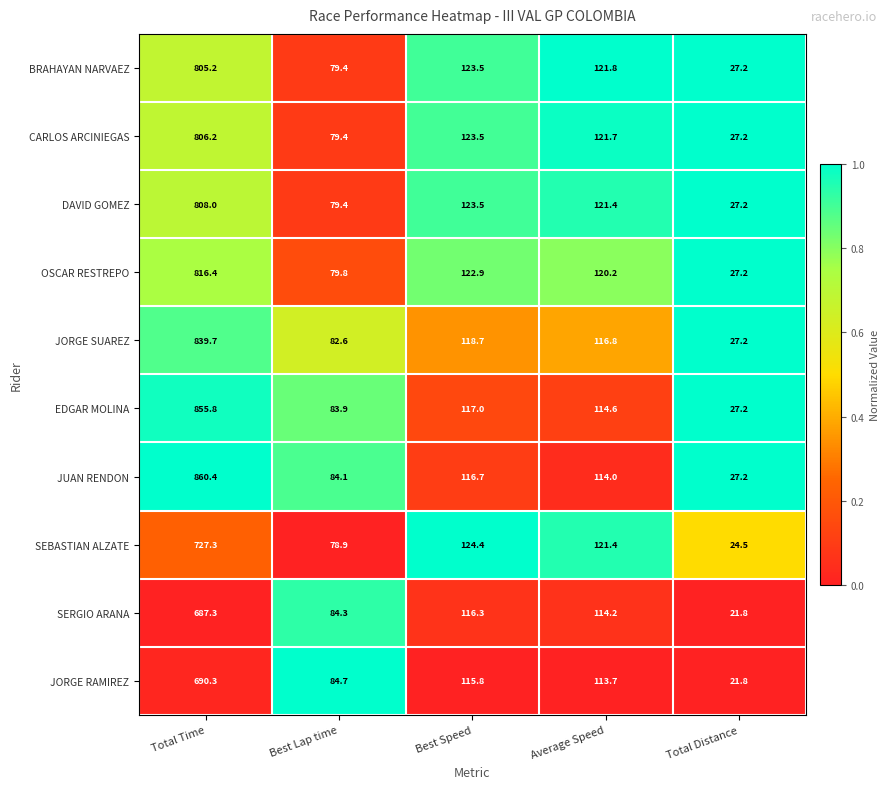

How many data points does each series have?

5